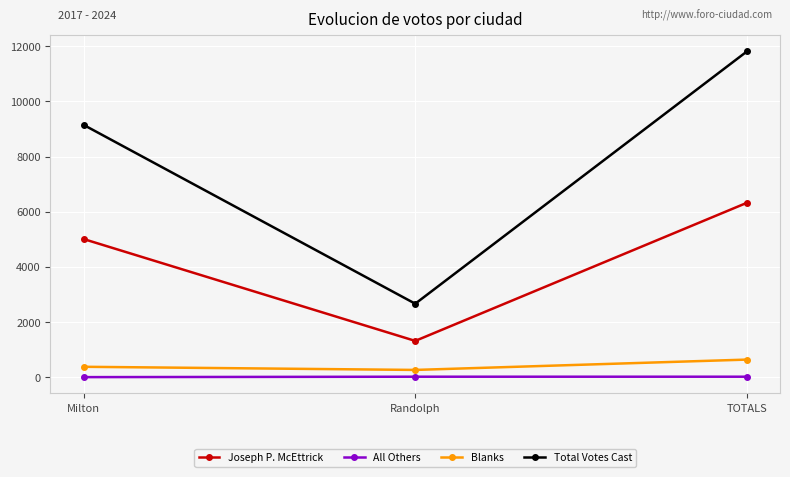

How many values in the Blanks series are below 375?

1